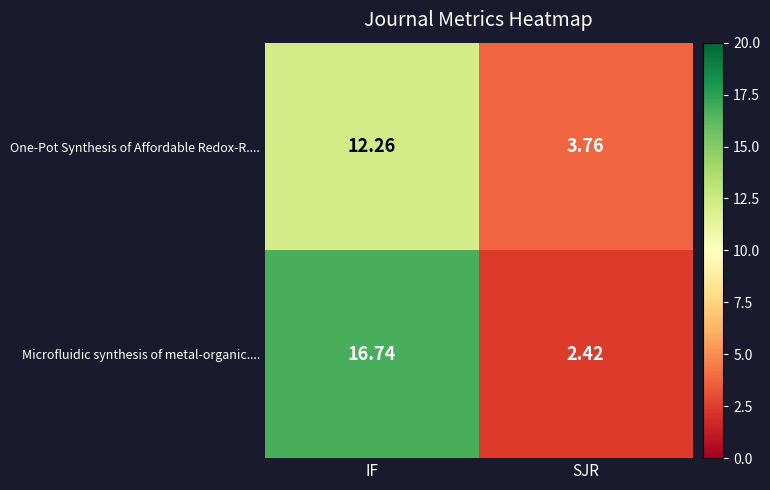

Which category has the highest value across all series?

IF